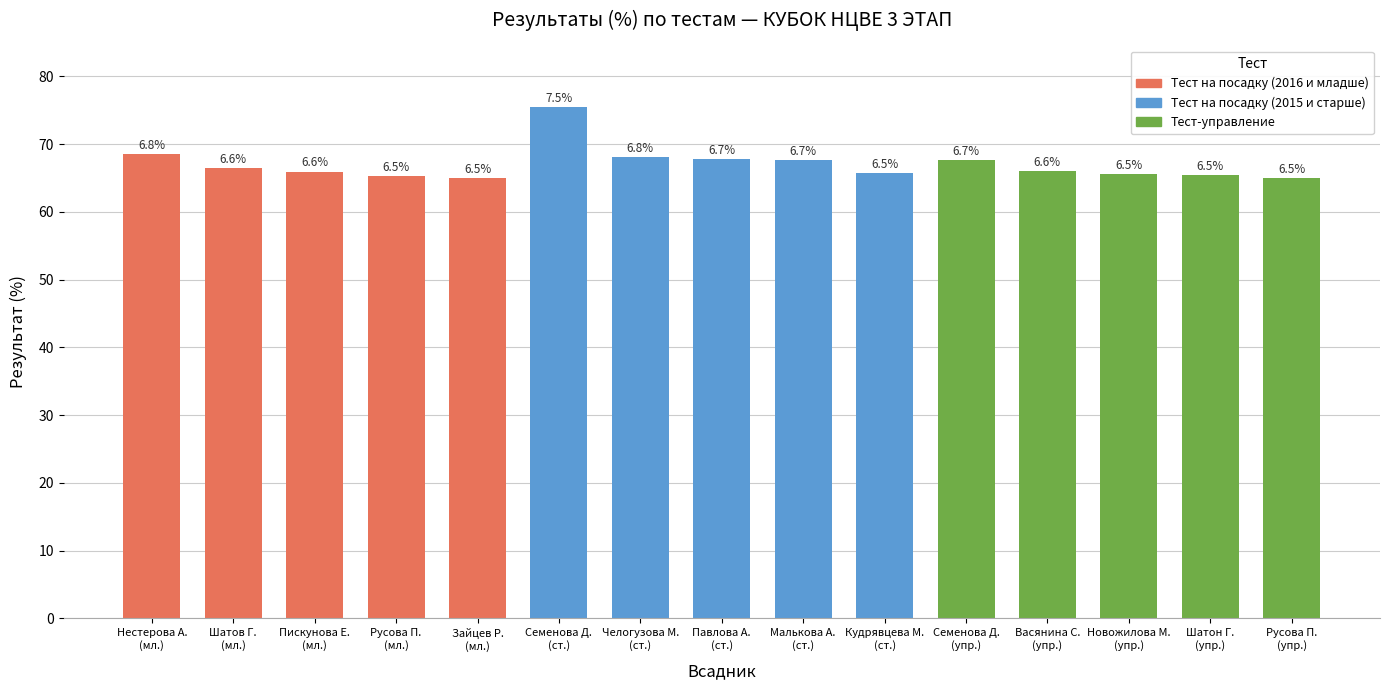

Reading right to left, extract all data points from this chart.

Тест на посадку (2016 и младше): 4=65.0	3=65.2	2=66.0	1=66.4	0=68.6
Тест на посадку (2015 и старше): 4=65.7	3=67.6	2=67.9	1=68.1	0=75.5
Тест-управление: 4=65.0	3=65.4	2=65.7	1=66.1	0=67.6